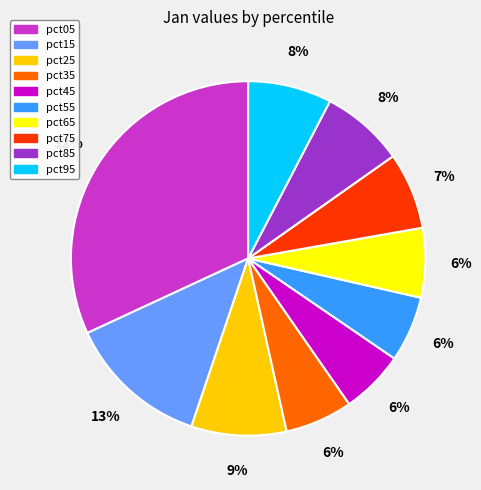

Combined, do pct55 and pct65 account for over 50%?

No